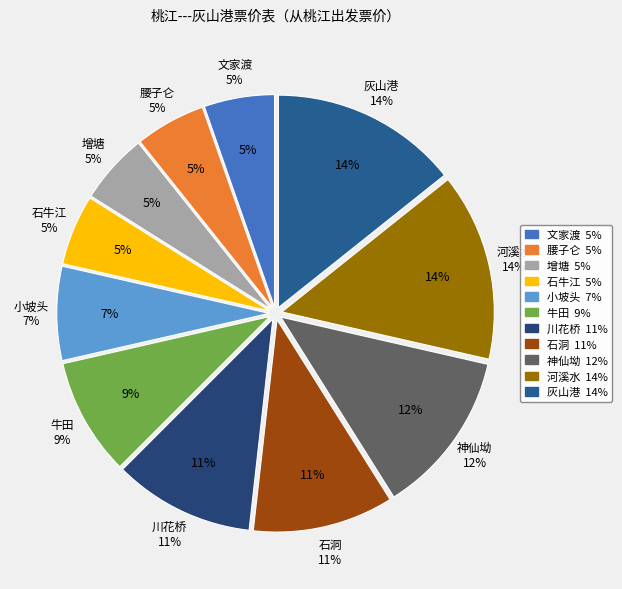

To the nearest percent, what percentage of the pie is 增塘?

5%